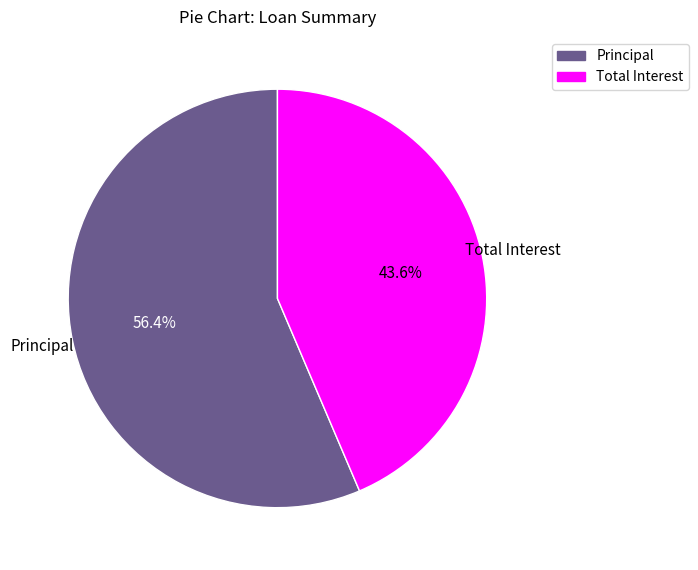

To the nearest percent, what is the difference between the largest and smallest slice percentages?

13%